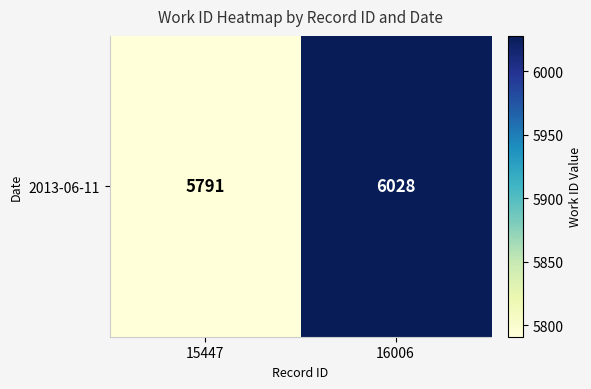

Which has a higher value, 15447 or 16006?

16006